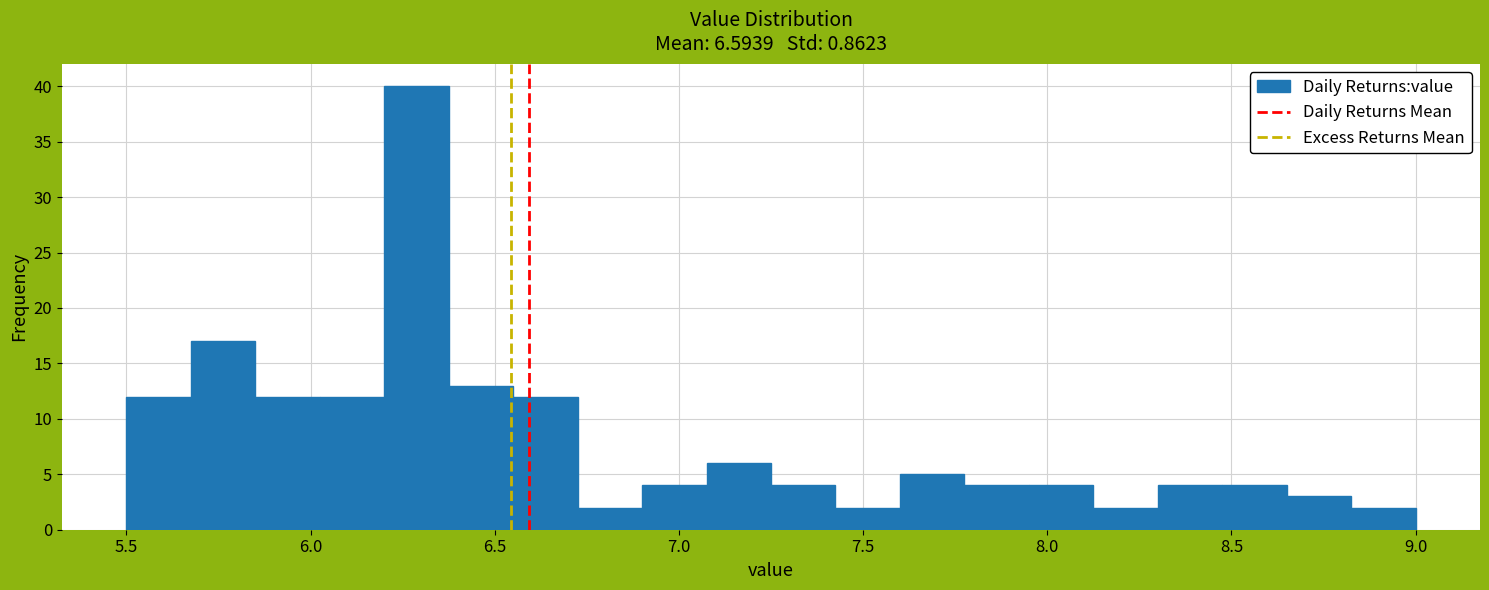

Read against the x-axis, roughly where is the centre of the tallest bar?

6.30